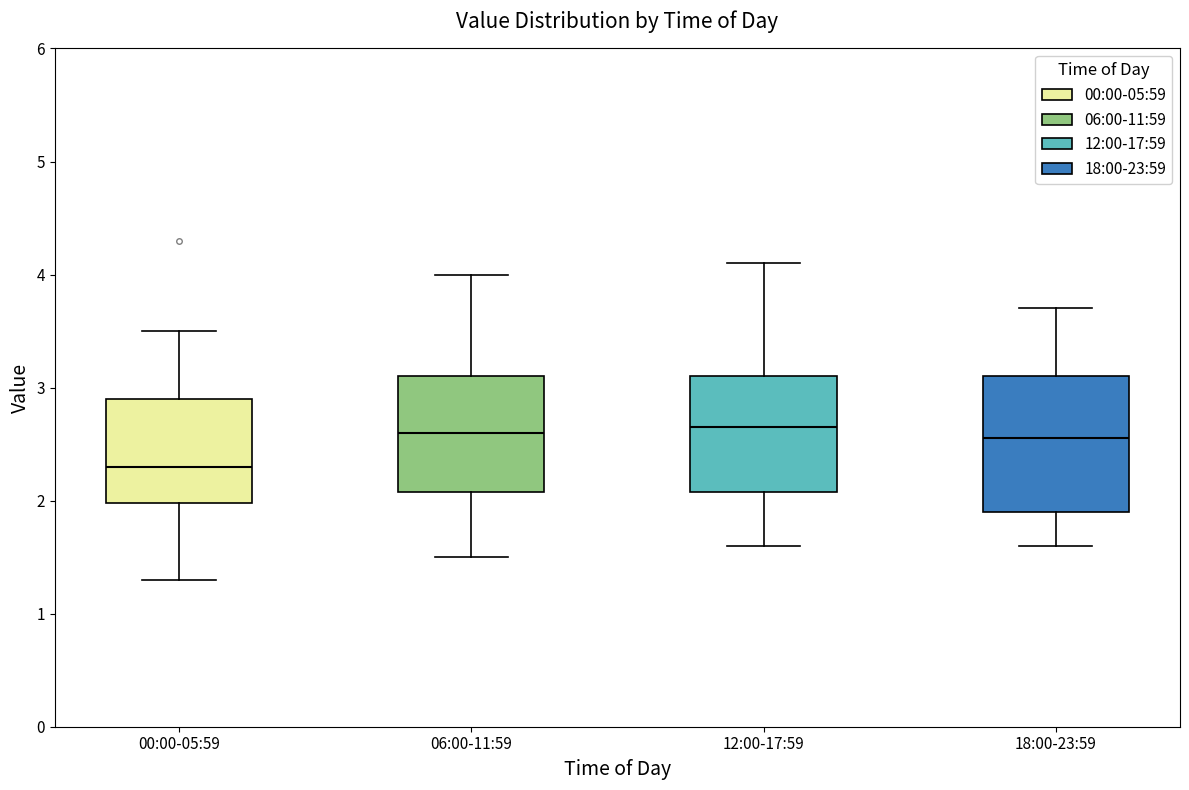

Comparing the boxes themselves (not the whiskers), which one is the tallest?

18:00-23:59